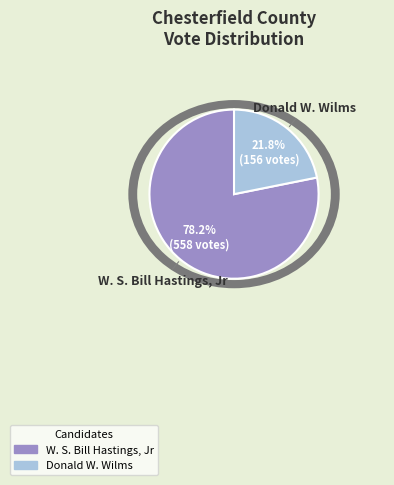

Does W. S. Bill Hastings, Jr account for over 50% of the chart?

Yes